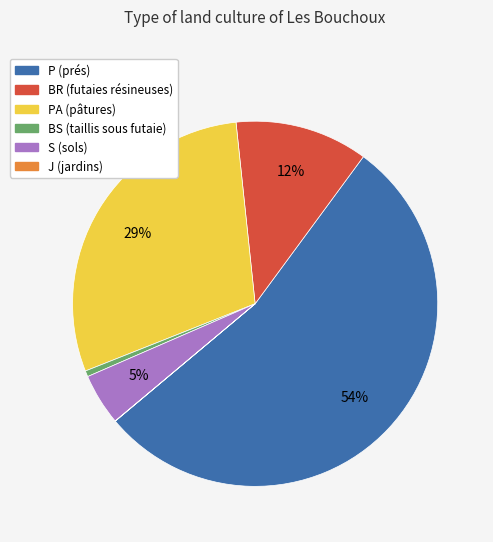

Do P (prés) and BR (futaies résineuses) together represent more than half of the pie?

Yes